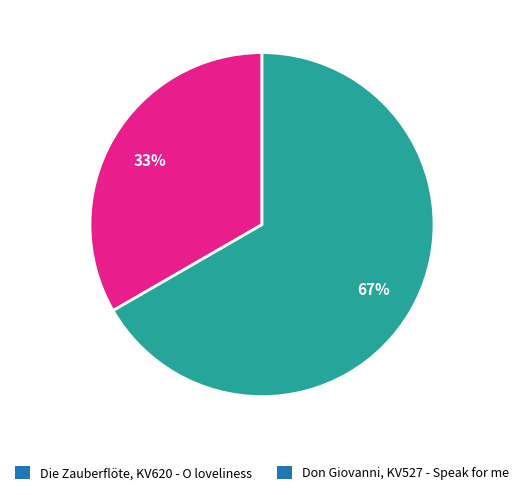

What percentage is the Die Zauberflöte, KV620 - O loveliness slice, to the nearest percent?

33%